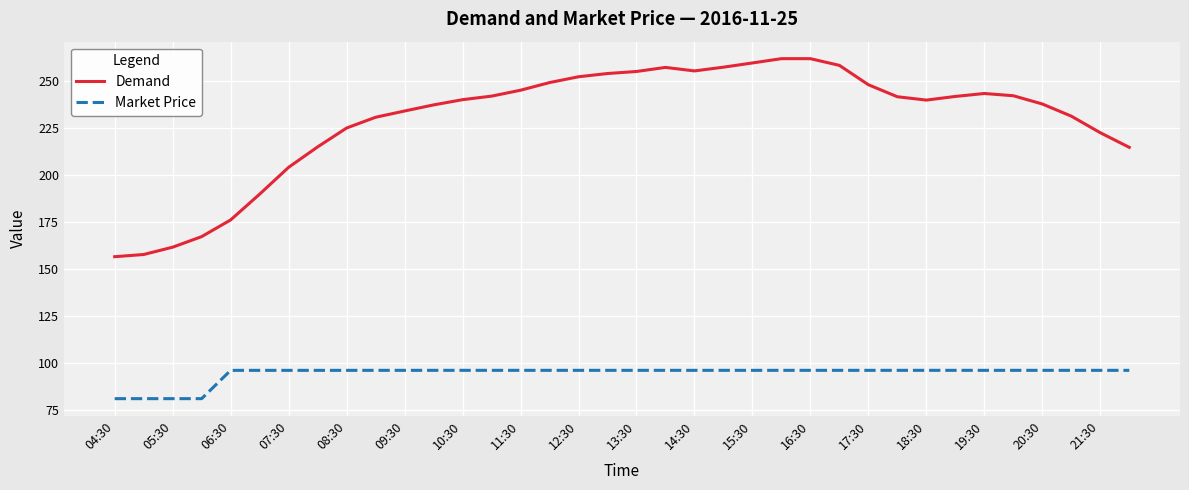

True or false: Market Price and Demand intersect in this chart.

False